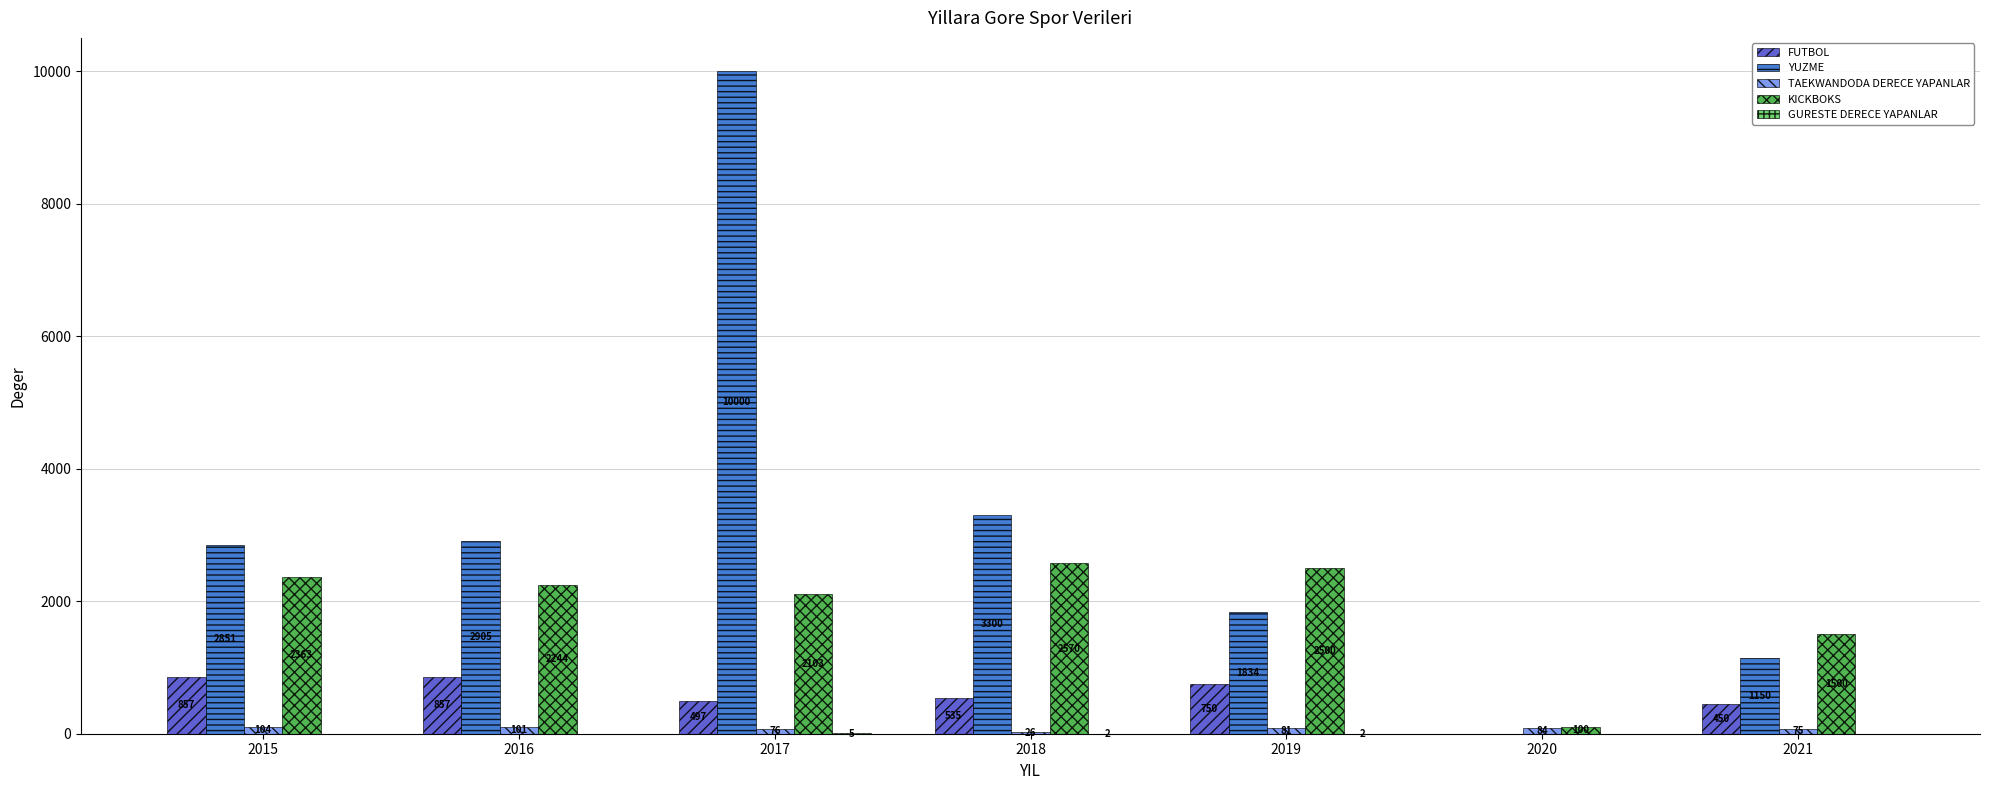

What is the approximate value of YUZME at 2018, to the nearest 100?

3300